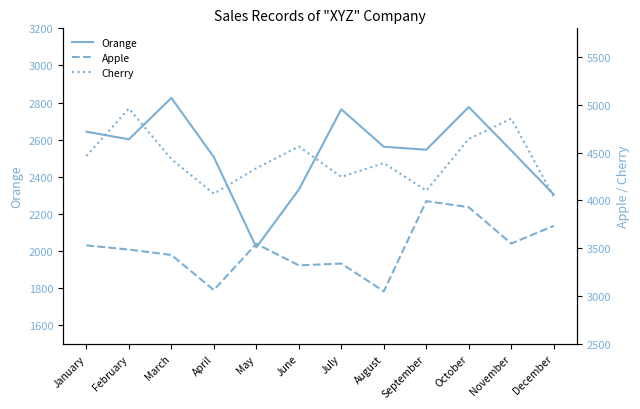

Which series has the largest total across all categories?

Cherry